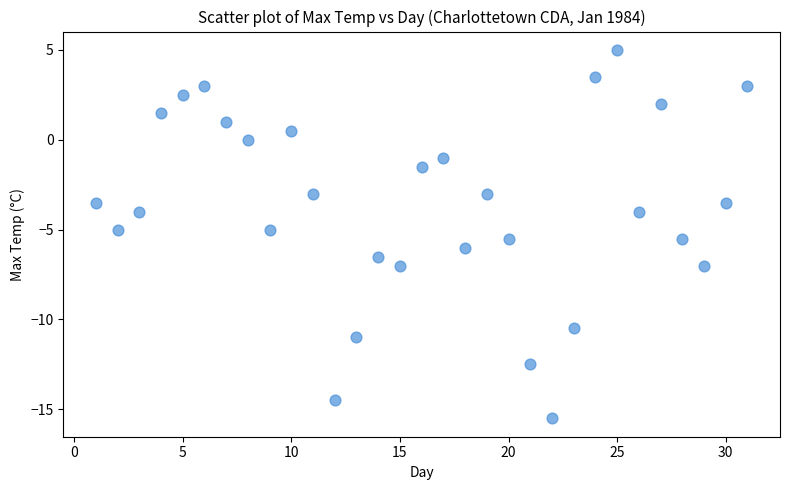

What is the range of X values (max minus min)?

30.0